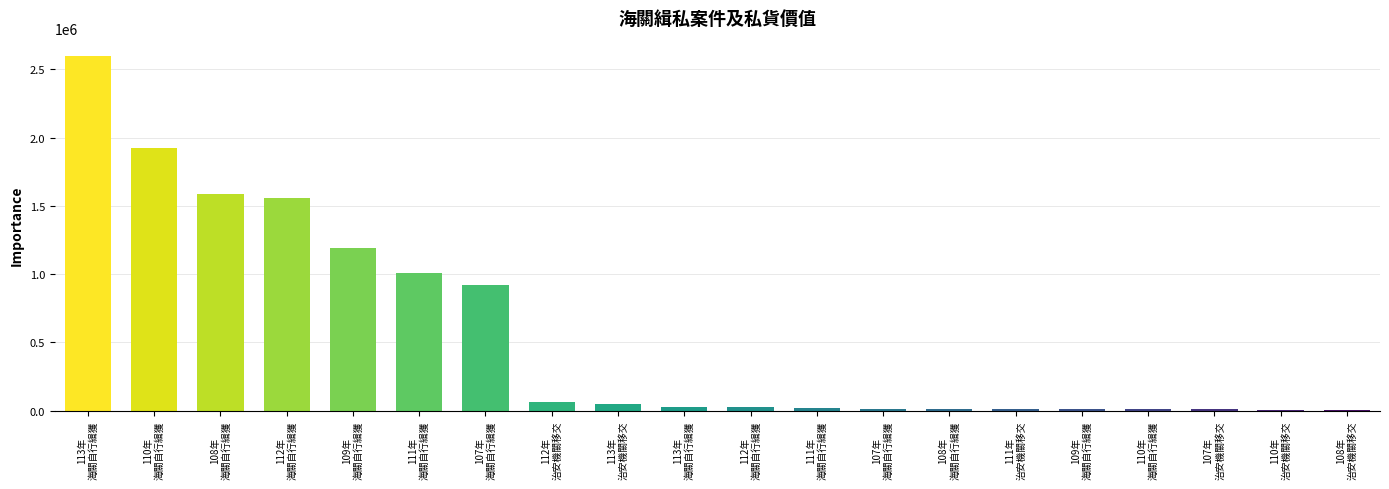

Count the number of data series in this chart.

1